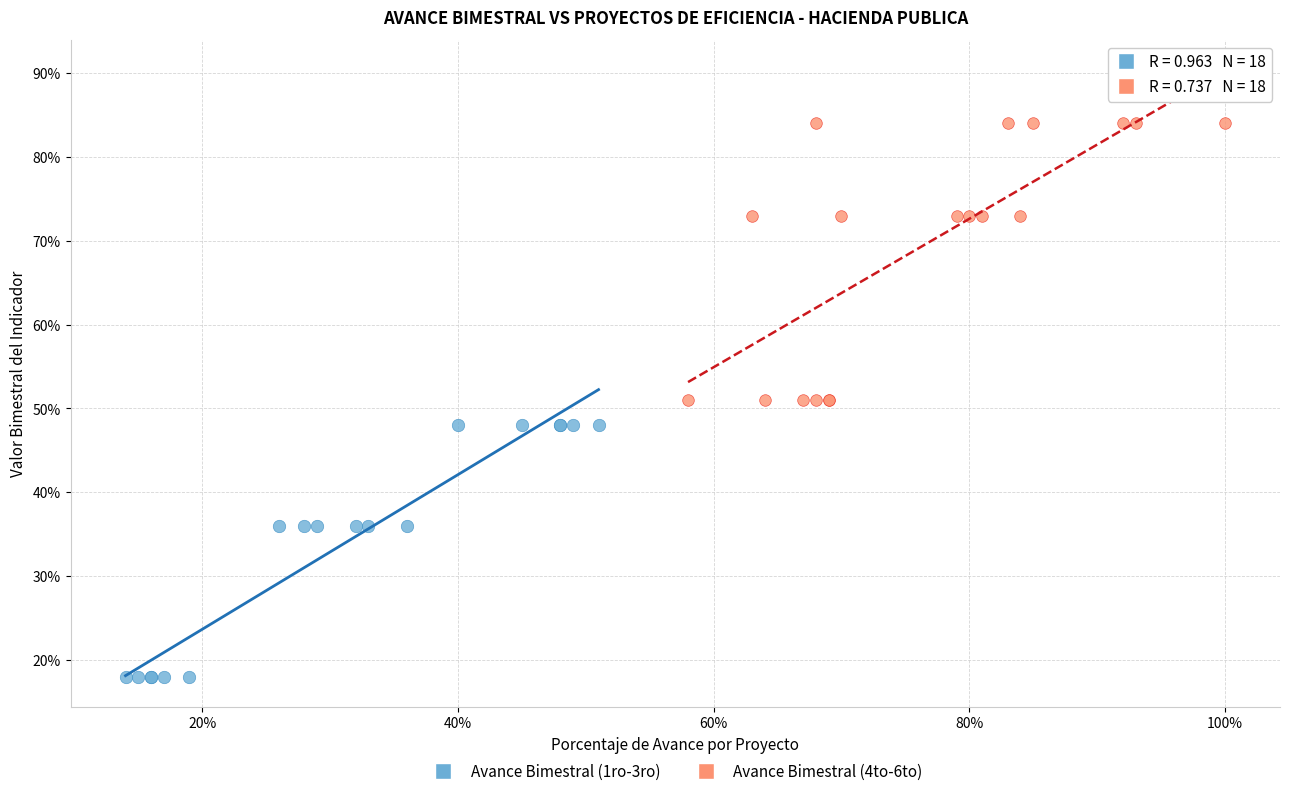

Which series contains the highest Y value?

Avance Bimestral (4to-6to)